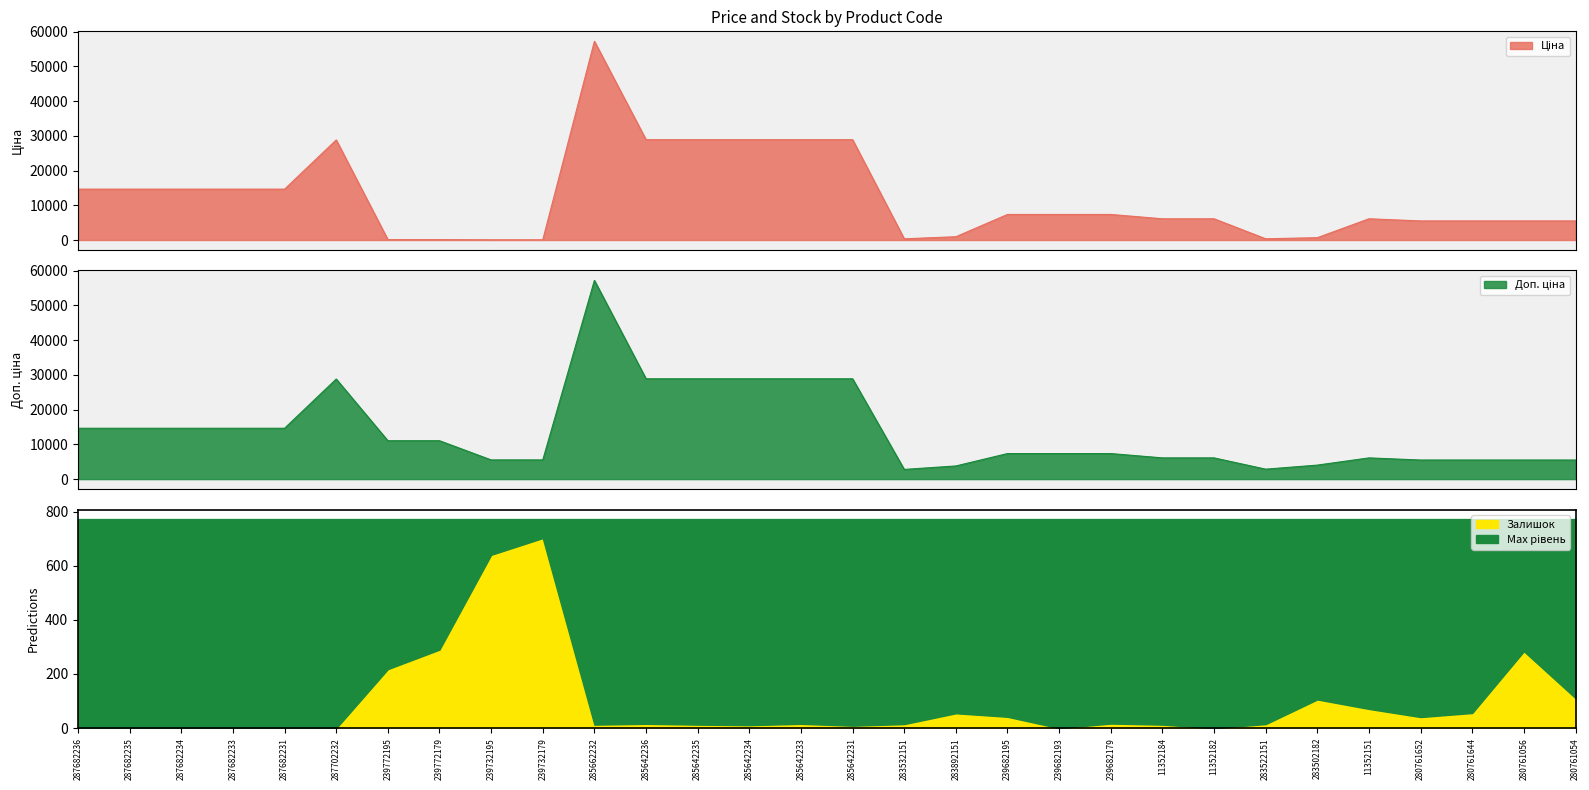

At how many categories does at least one series exceed 41120?

1